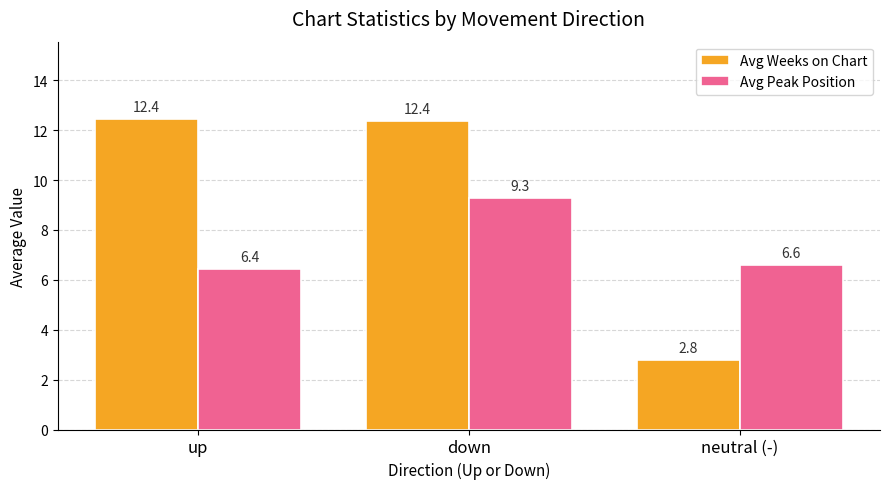

What is the total value across all series at neutral (-)?

9.4